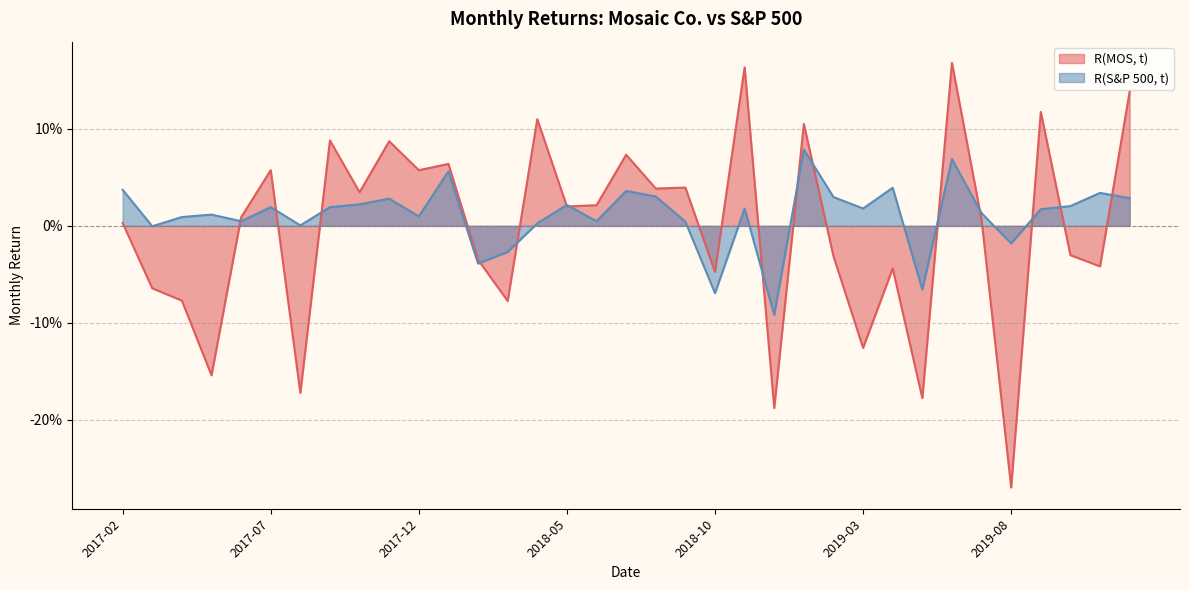

Rank the series at 2018-01 from highest to lowest value.

R(MOS, t), R(S&P 500, t)